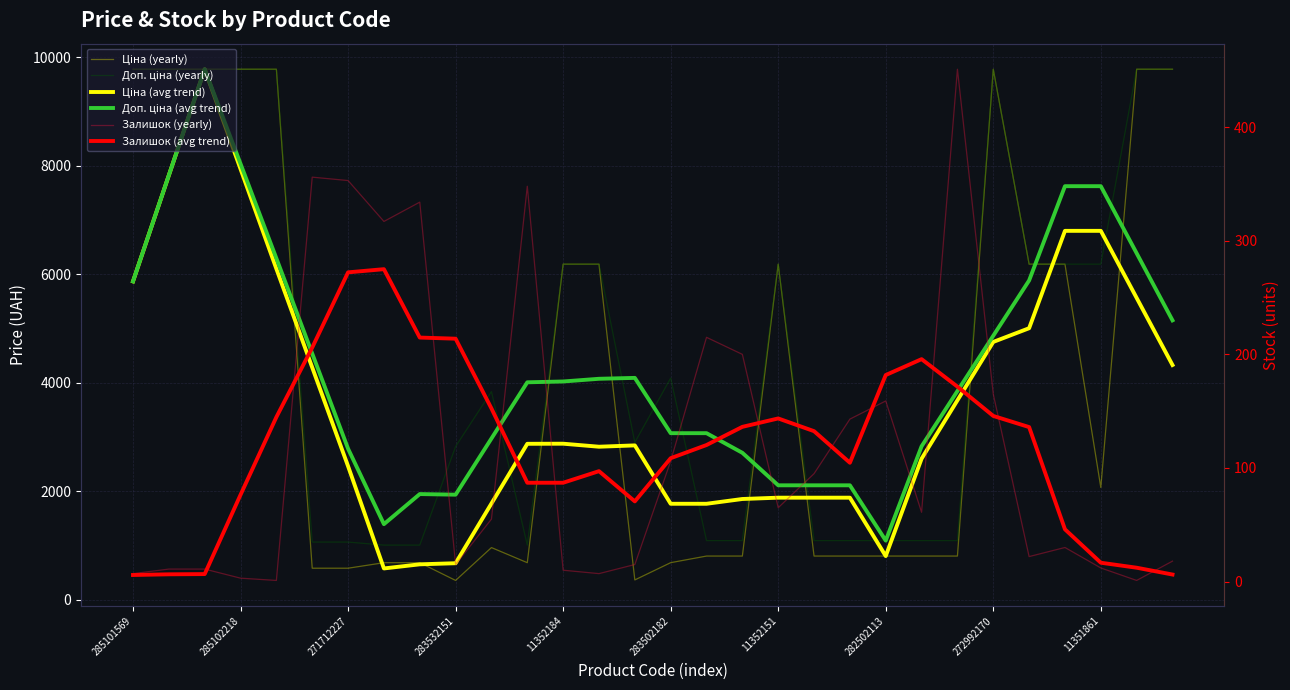

Rank the series by their maximum value, from lowest to highest.

Залишок (avg trend), Залишок (yearly), Ціна (yearly), Доп. ціна (yearly), Ціна (avg trend), Доп. ціна (avg trend)